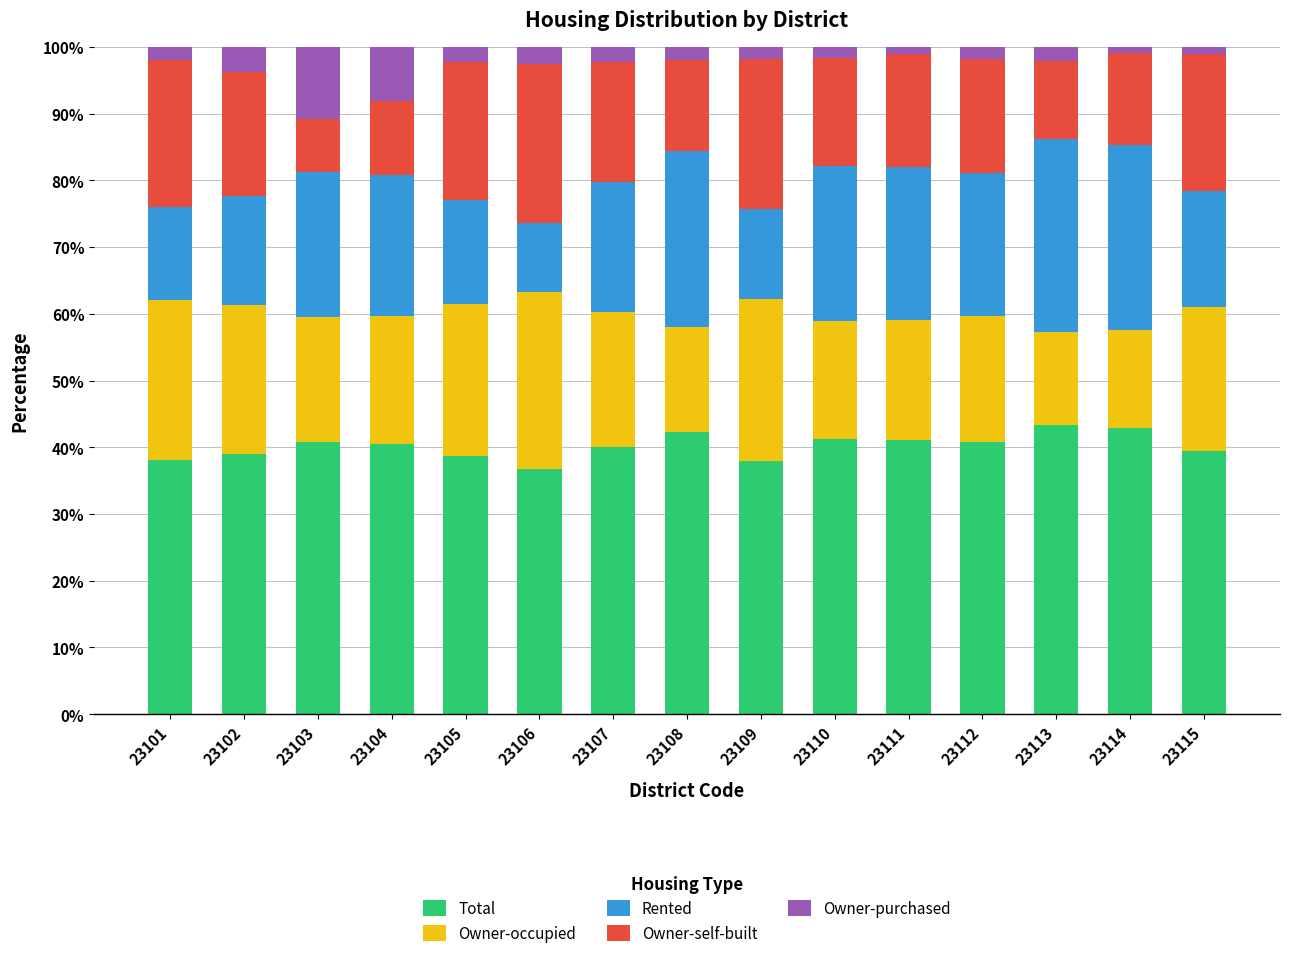

How many series are shown in this chart?

5